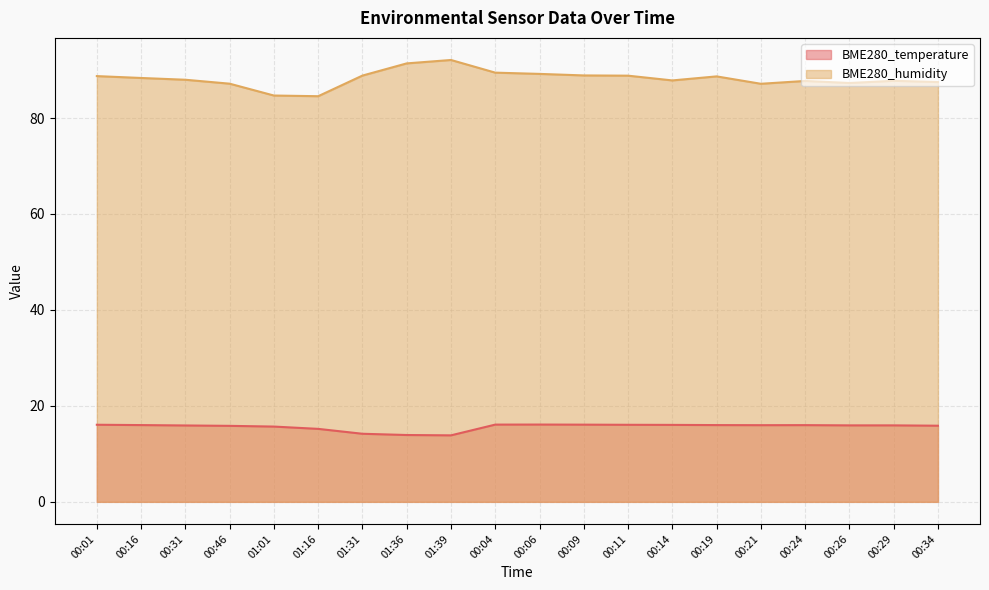

Is it true that BME280_humidity equals 89.5 at 00:04?

True